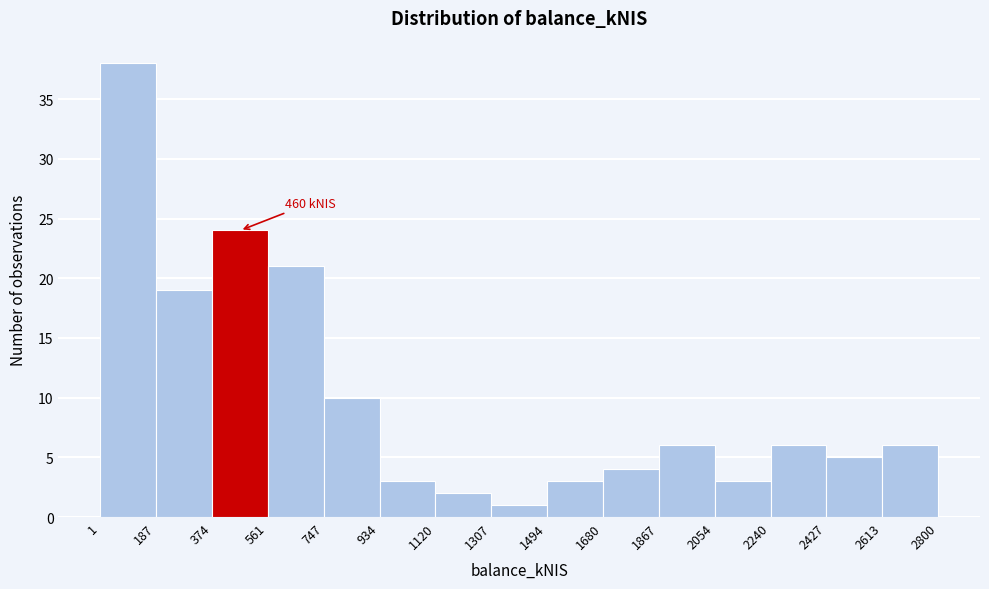

Over which range of the x-axis is the bar tallest?

1 to 187